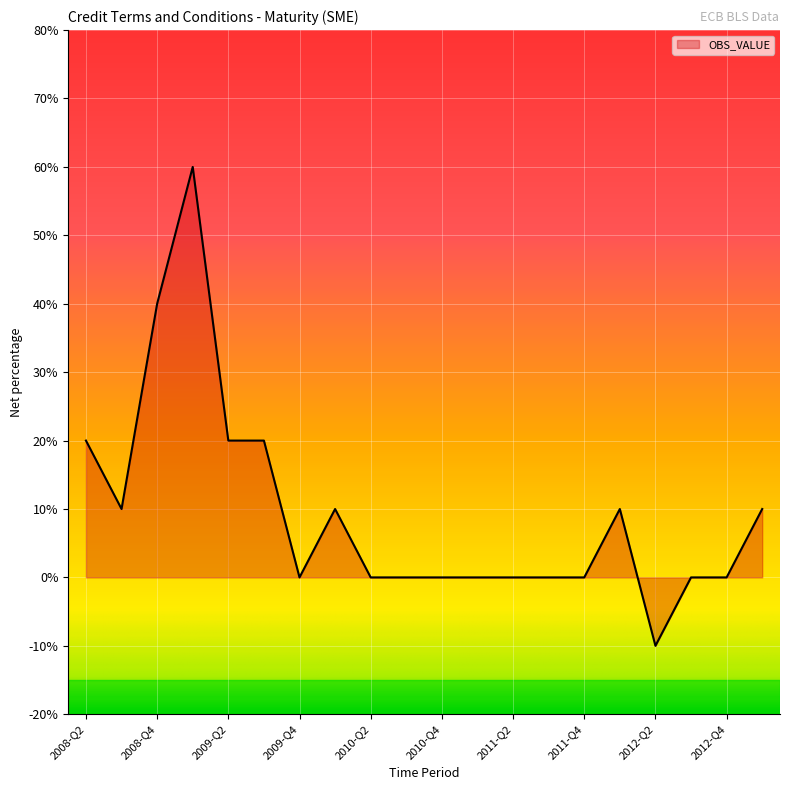

What is the minimum value shown in the chart?

-10